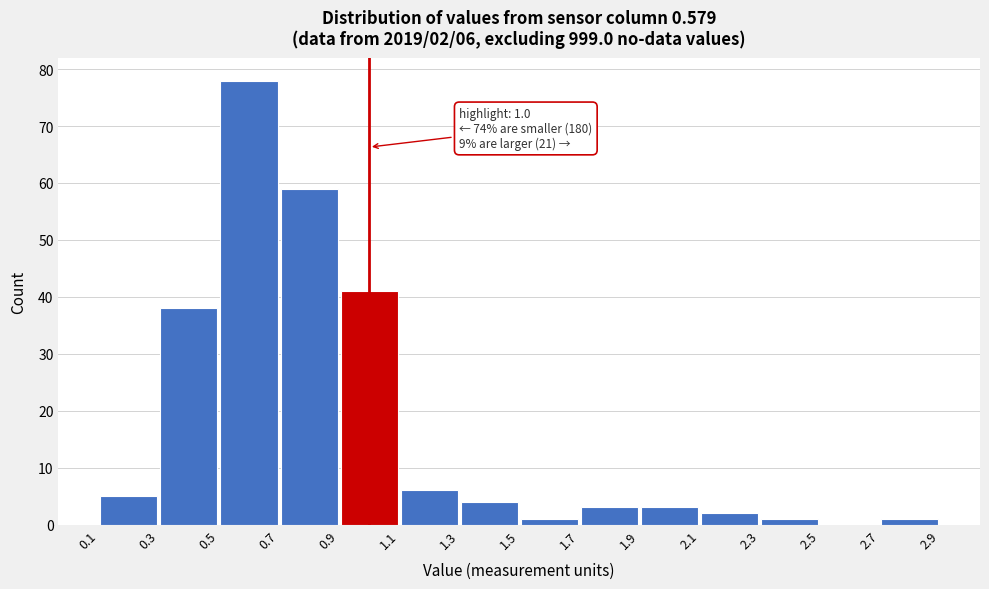

Which range on the x-axis has the tallest bar?

0.5 to 0.7